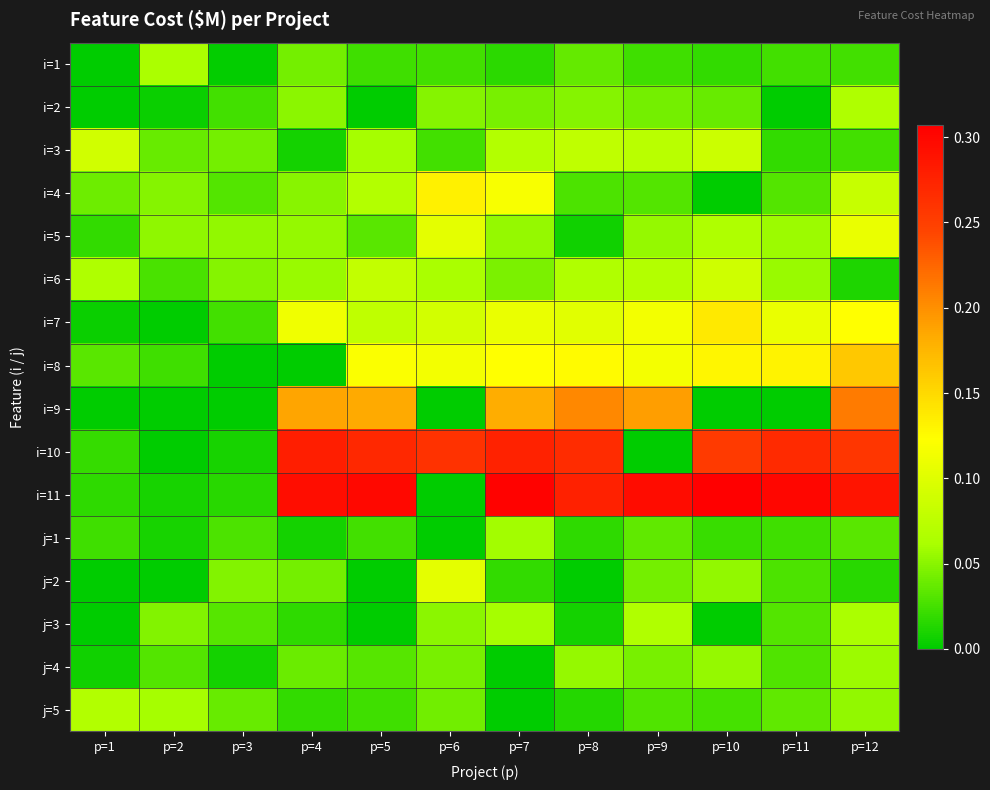

Which label corresponds to the largest value in the chart?

p=10